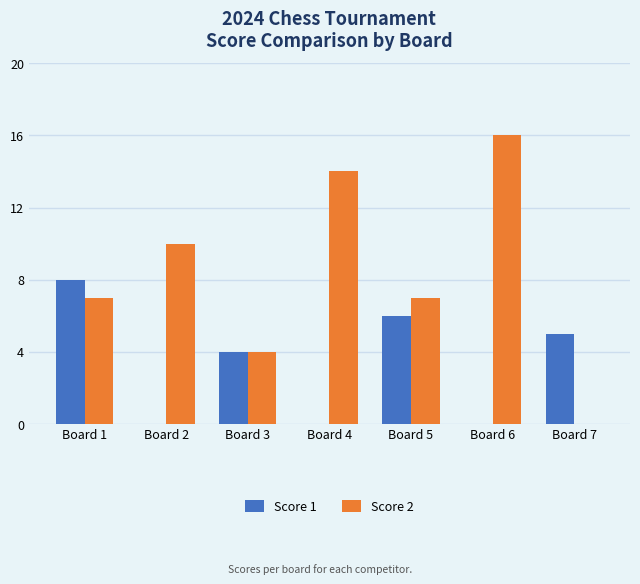

Which category has the highest value in the Score 2 series?

Board 6